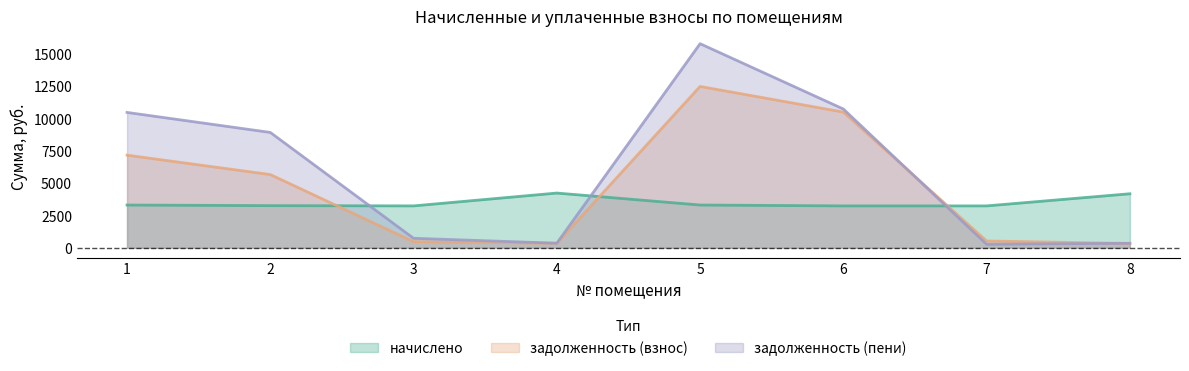

Where does the начислено series first go above 3306?

1